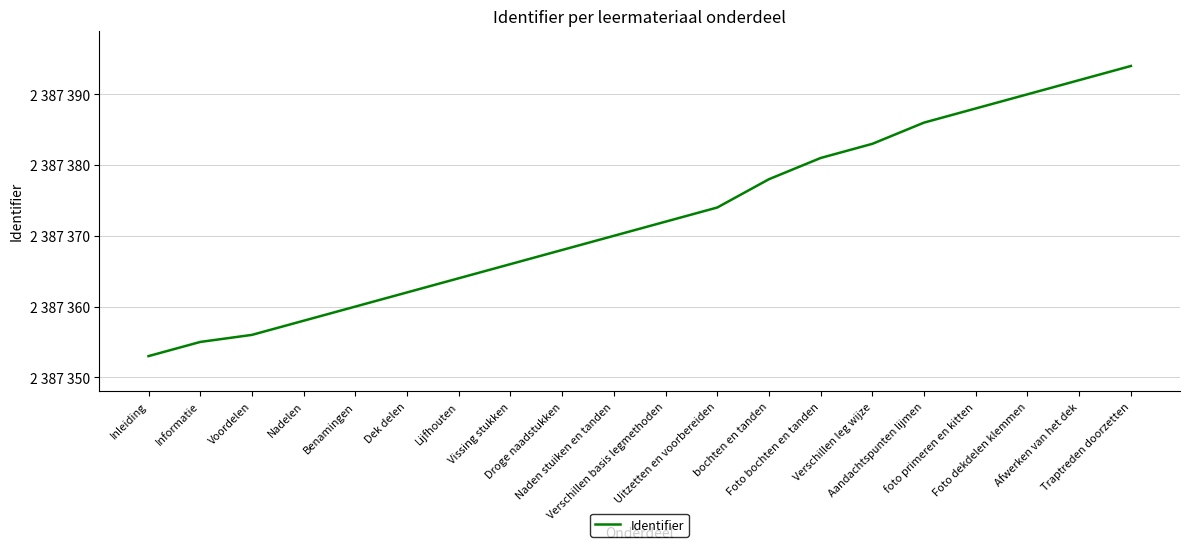

What is the value of the 13th point from the left?

2387378